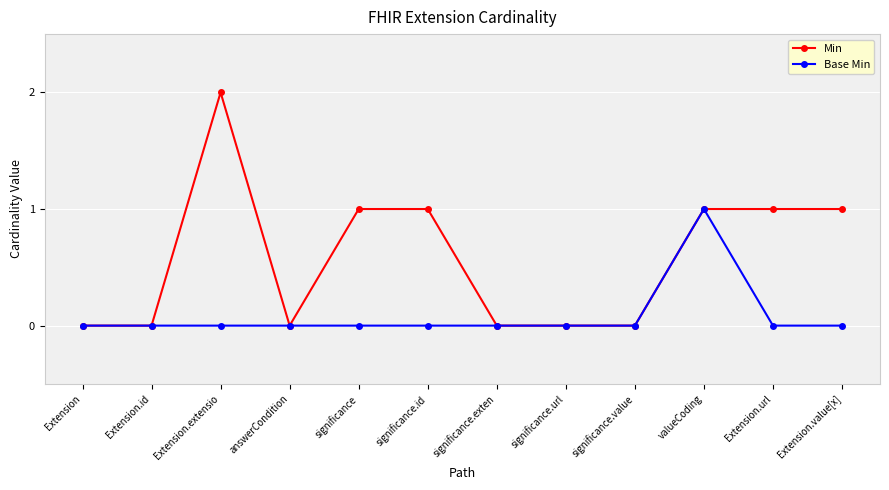

List the series in order of their peak value, highest first.

Min, Base Min